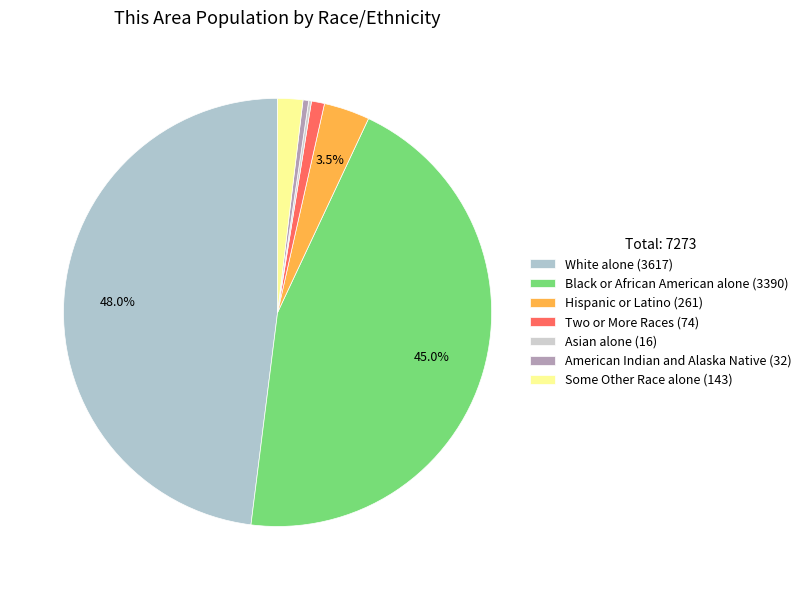

Is there any slice that represents more than half of the pie?

No